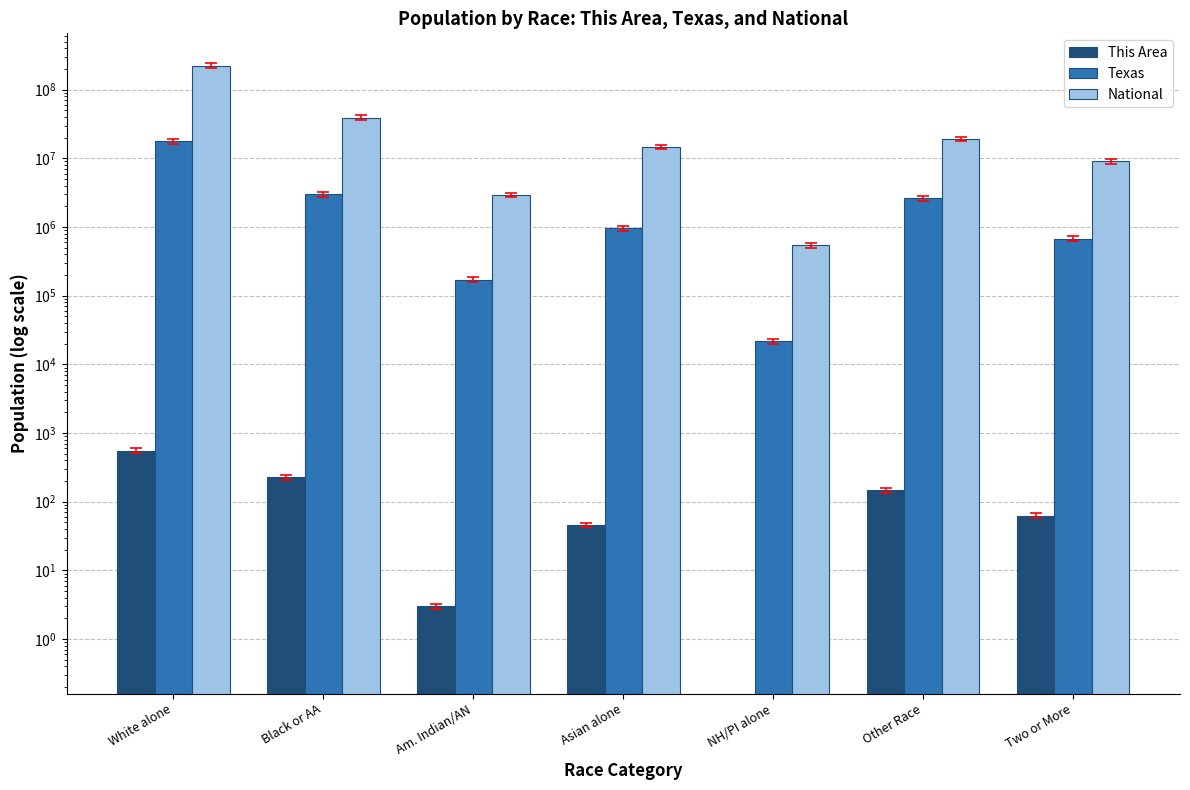

Reading right to left, transcribe all the data shown in this chart.

This Area: Two or More=63	Other Race=146	NH/PI alone=0	Asian alone=46	Am. Indian/AN=3	Black or AA=226	White alone=553
Texas: Two or More=679001	Other Race=2628186	NH/PI alone=21656	Asian alone=964596	Am. Indian/AN=170972	Black or AA=2979598	White alone=17701552
National: Two or More=9009073	Other Race=19107368	NH/PI alone=540013	Asian alone=14674252	Am. Indian/AN=2932248	Black or AA=38929319	White alone=223553265